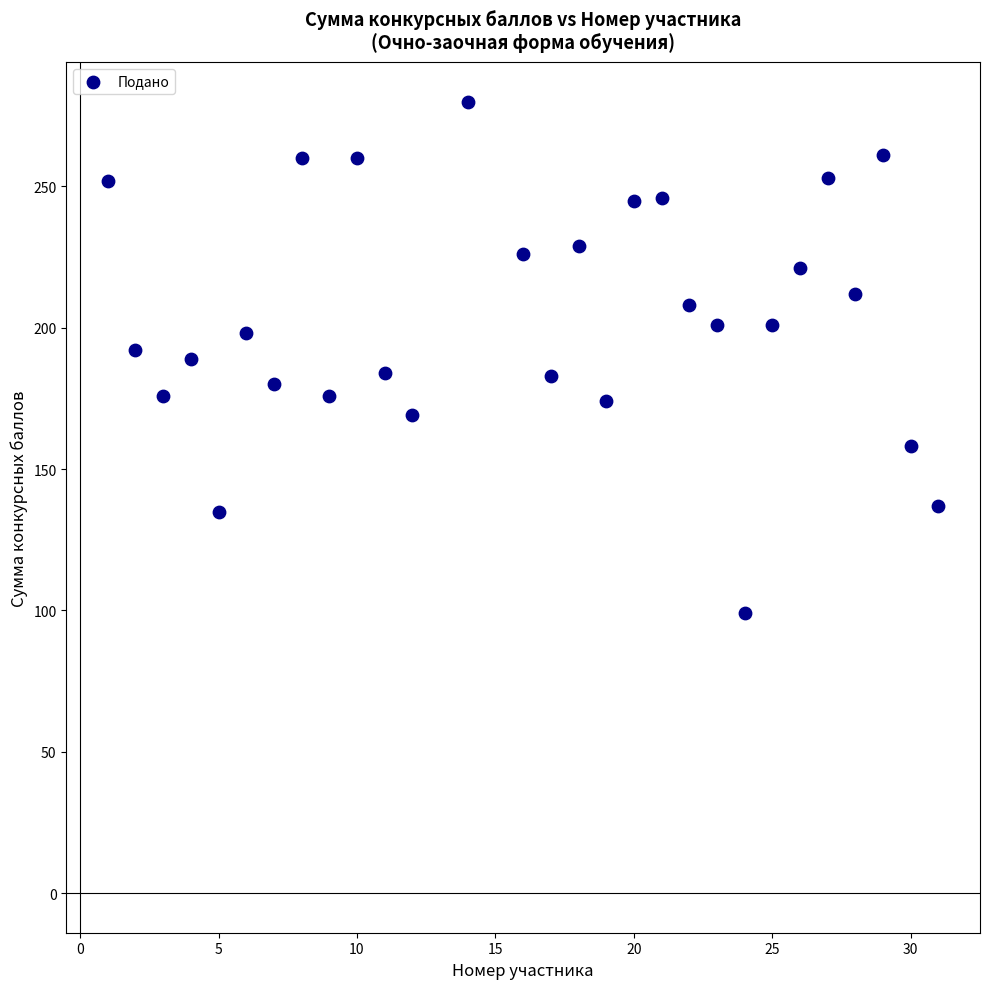

What is the range of Y values (max minus min)?

181